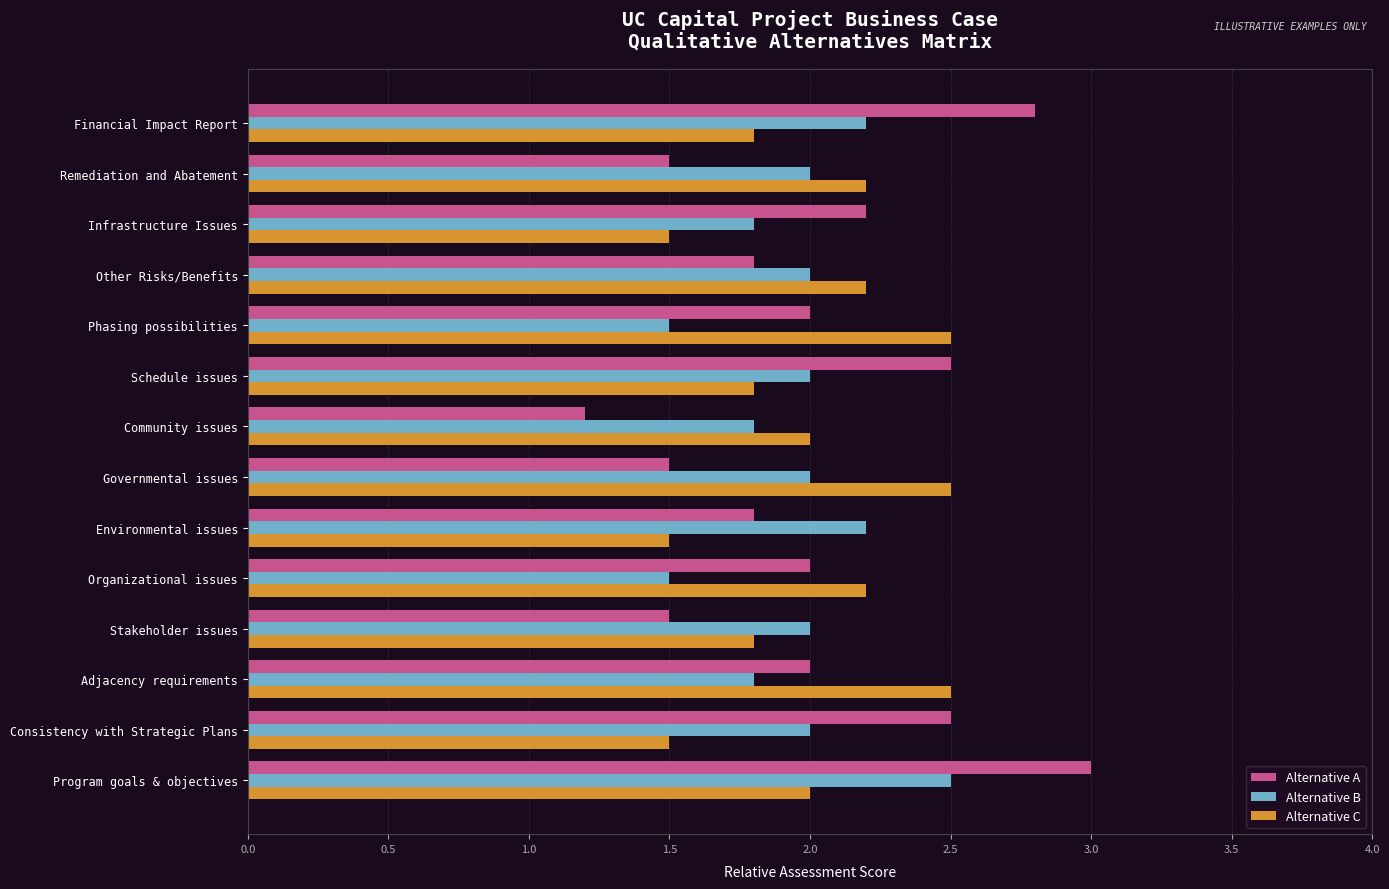

Read the Alternative C value at Community issues.

2.0